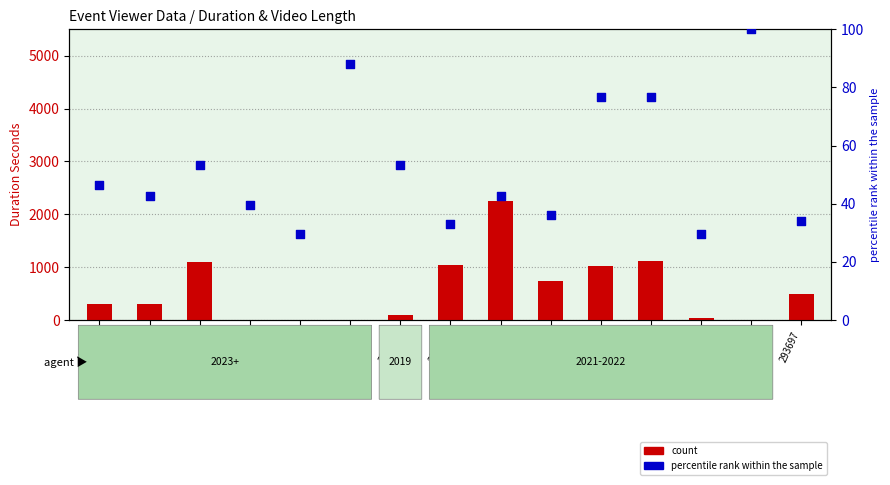

At how many categories does at least one series exceed 1277?

1